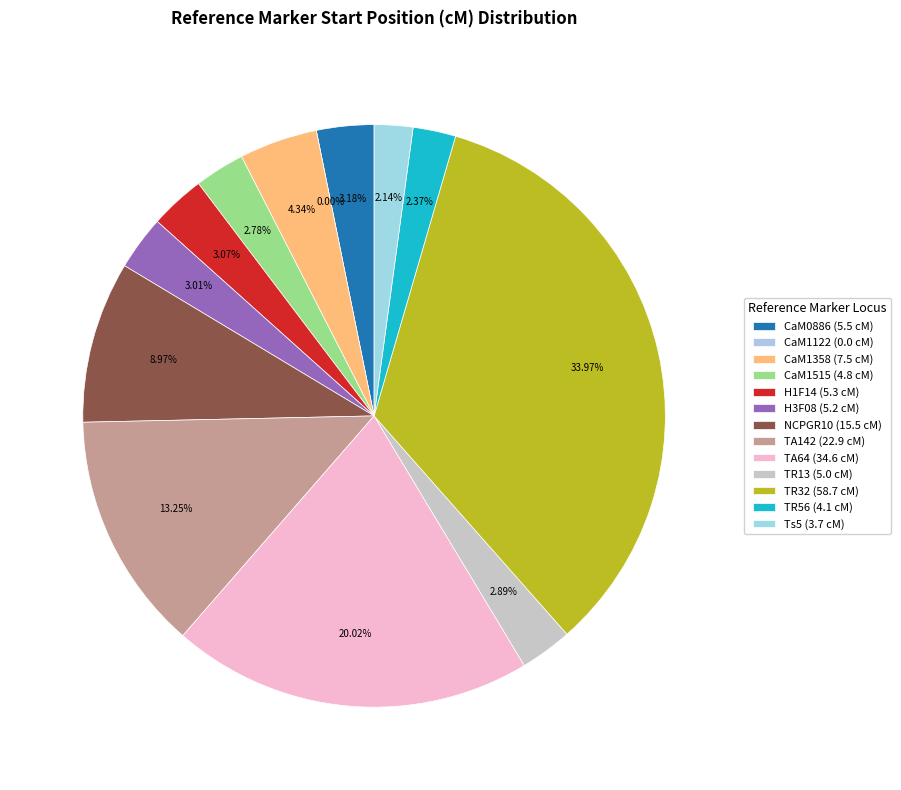

Combined, what portion of the pie is TA64 and CaM1122?

20.0%